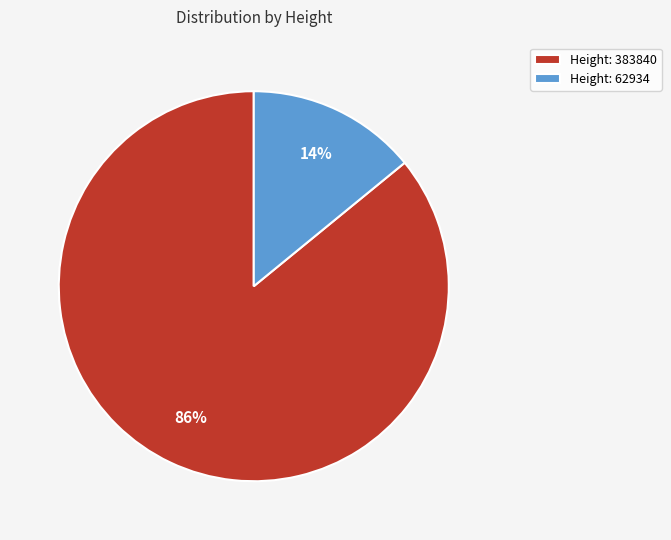

Which has a higher value, Height: 383840 or Height: 62934?

Height: 383840